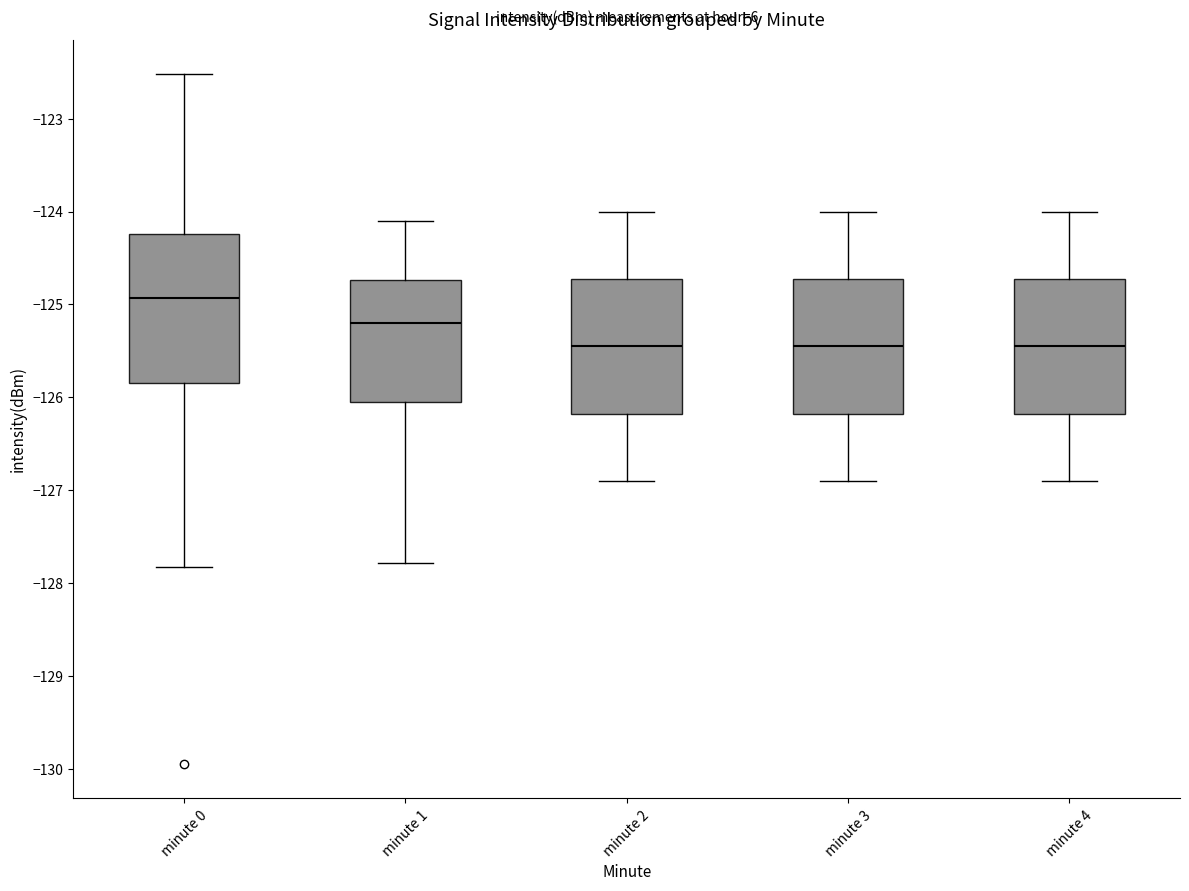

Where is the upper edge of the box for minute 1 on the y-axis? The values are not printed on the chart, so give them approximately, as read against the axis.

-124.7